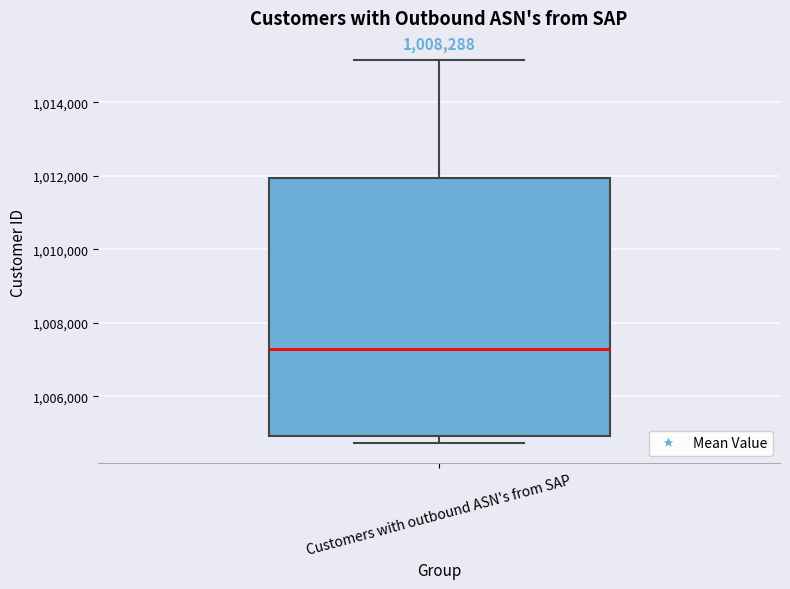

Read this box plot against the y-axis: the position of the median line, the range covered by the box, and the ends of both whiskers. The values are not printed on the chart, so give them approximately, as read against the axis.

median 1007200, box 1005000 to 1012000, whiskers 1004800 to 1015200